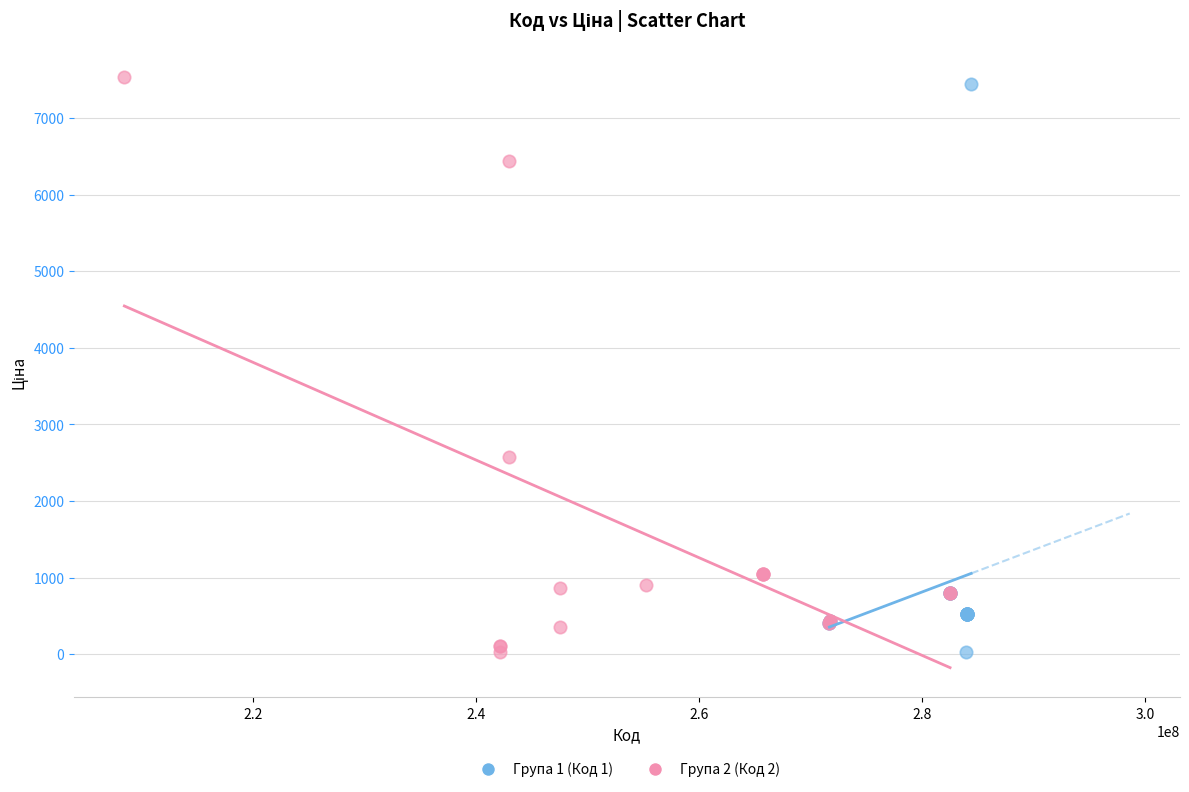

What are all the series names shown in the legend?

Група 1 (Код 1), Група 2 (Код 2)